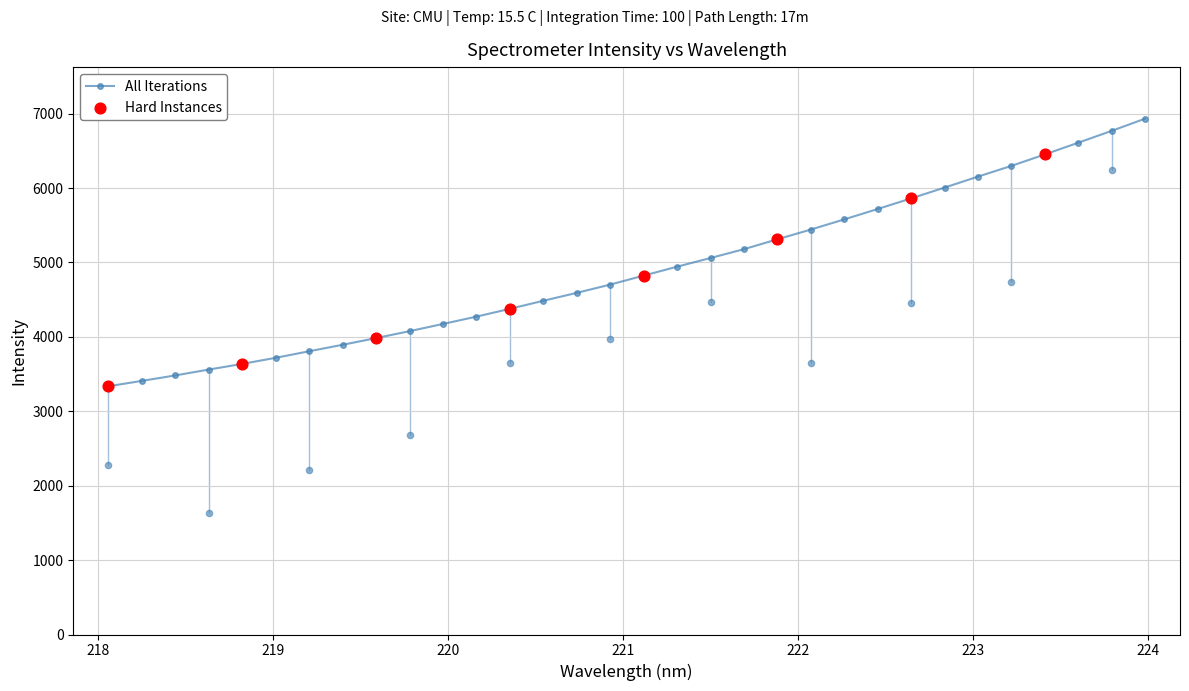

What is the lowest value of the All Iterations series?

3336.4